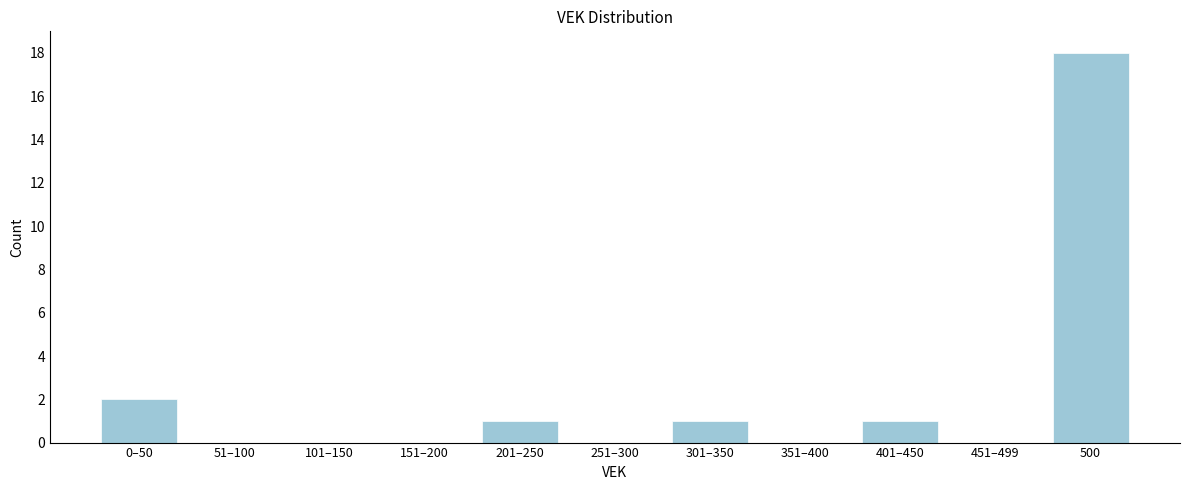

Which category has the highest value across all series?

500